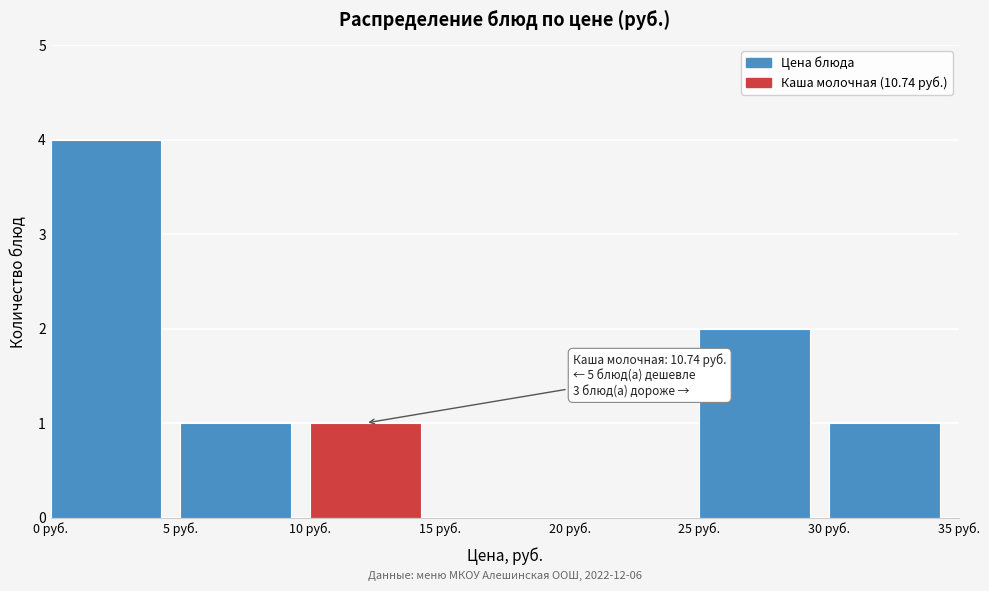

Which range on the x-axis has the tallest bar?

0 to 5